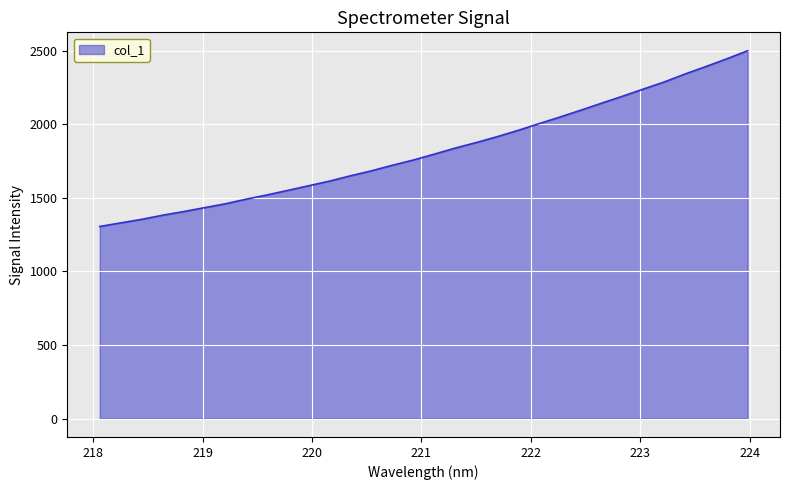

What is the smallest value displayed?

1304.9